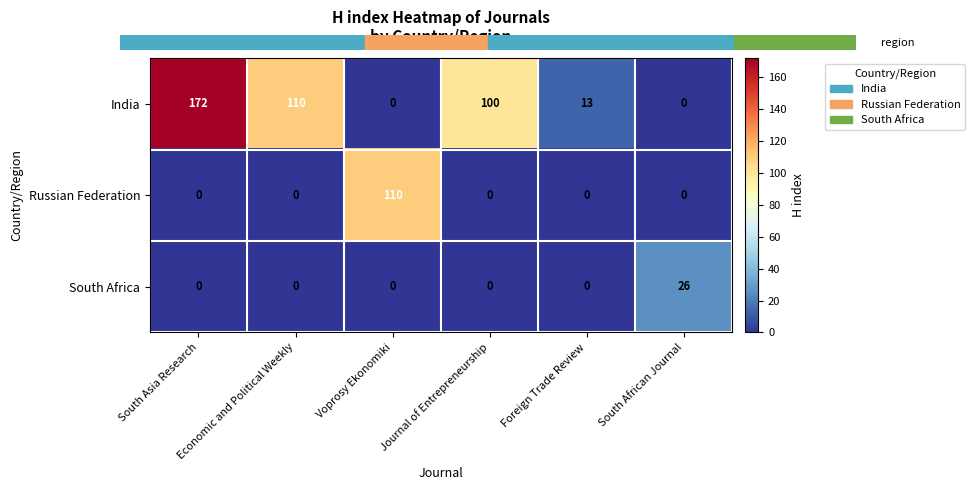

Which label corresponds to the largest value in the chart?

South Asia Research